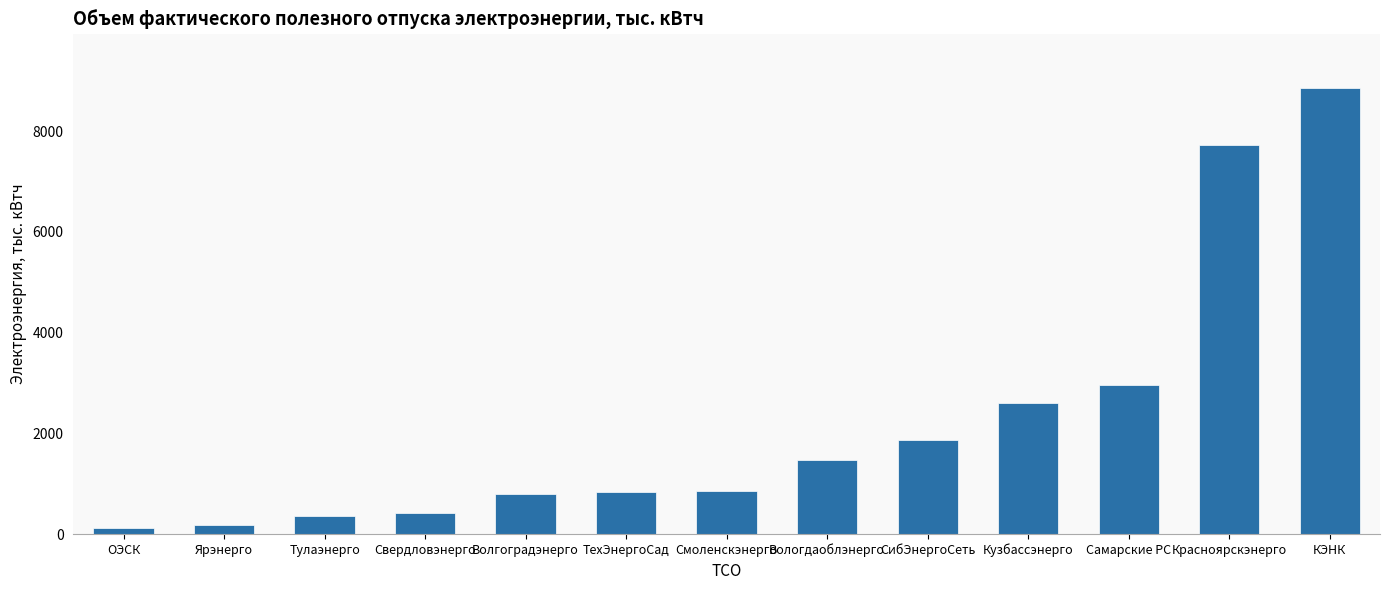

At which category does the chart reach its peak across all series?

КЭНК